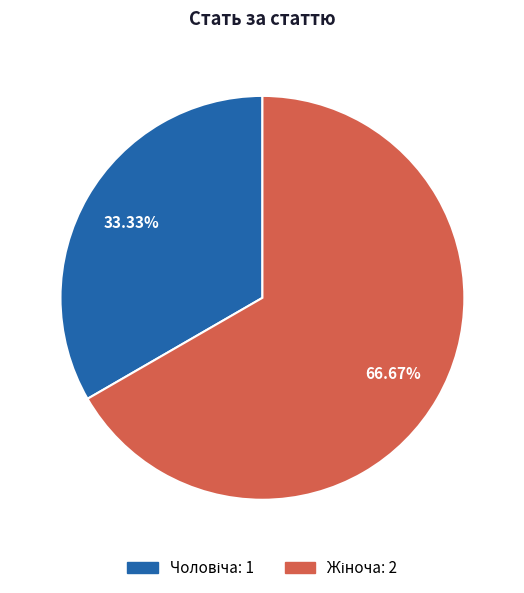

Does any single category account for the majority?

Yes